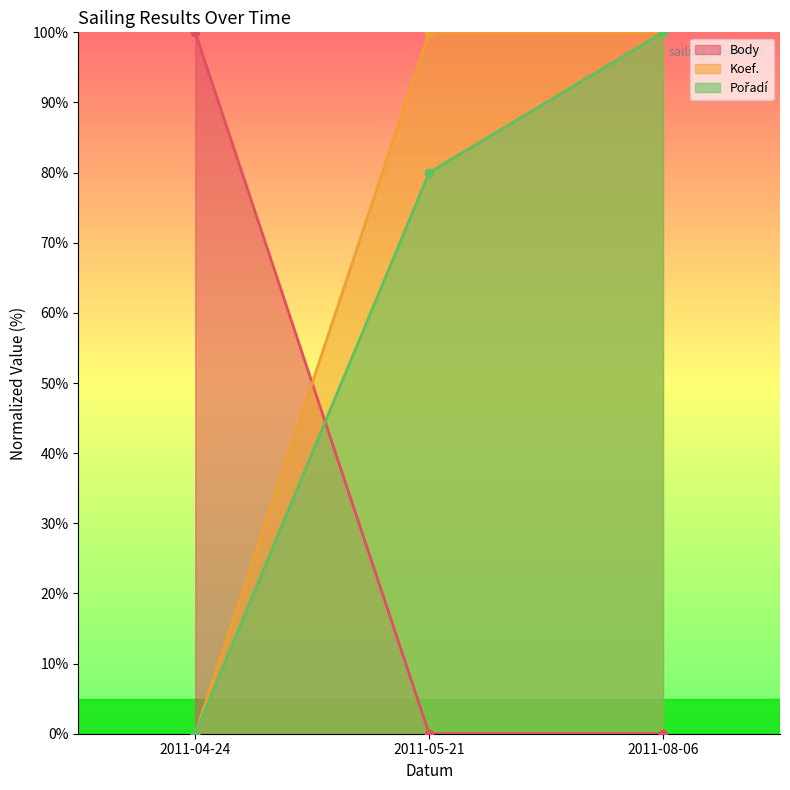

How many values in the Pořadí series exceed 80?

1